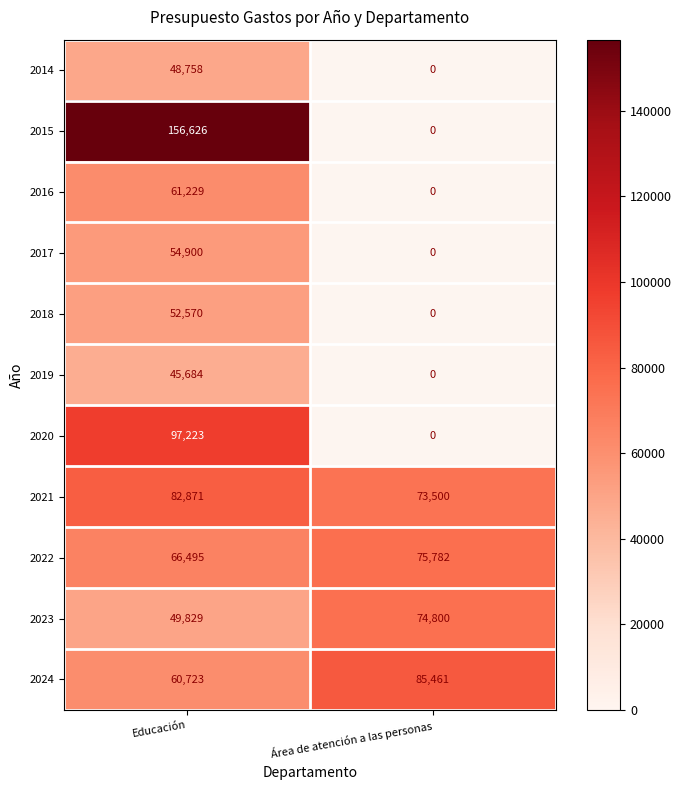

What is the minimum value for 2024?

60723